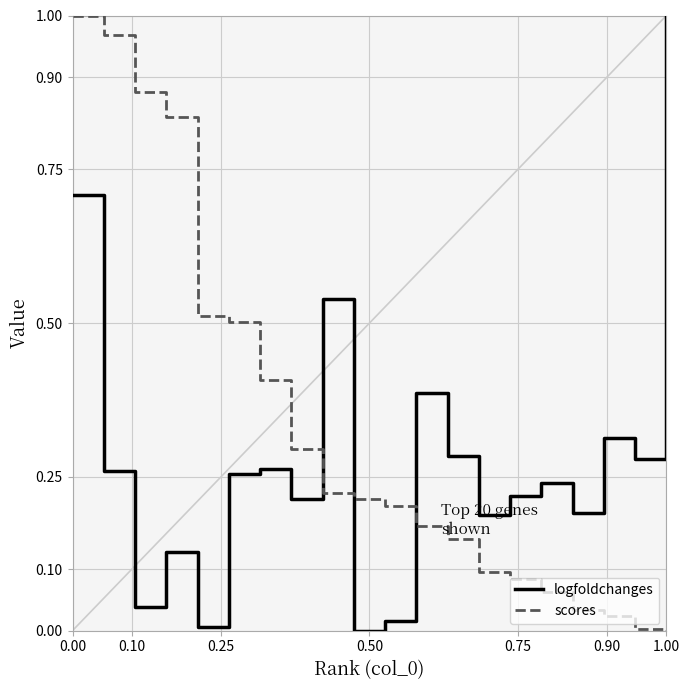

Rank the series by their average value, from highest to lowest.

scores, logfoldchanges